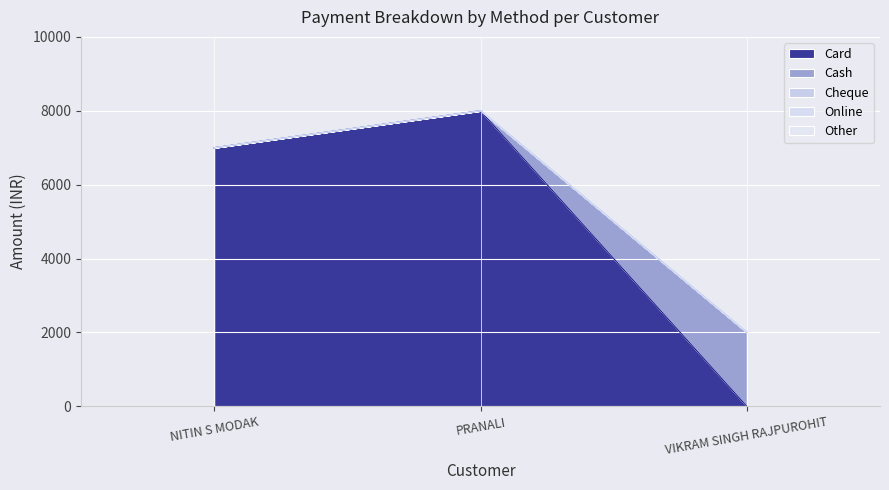

Rank the series by their maximum value, from lowest to highest.

Cheque, Online, Other, Cash, Card